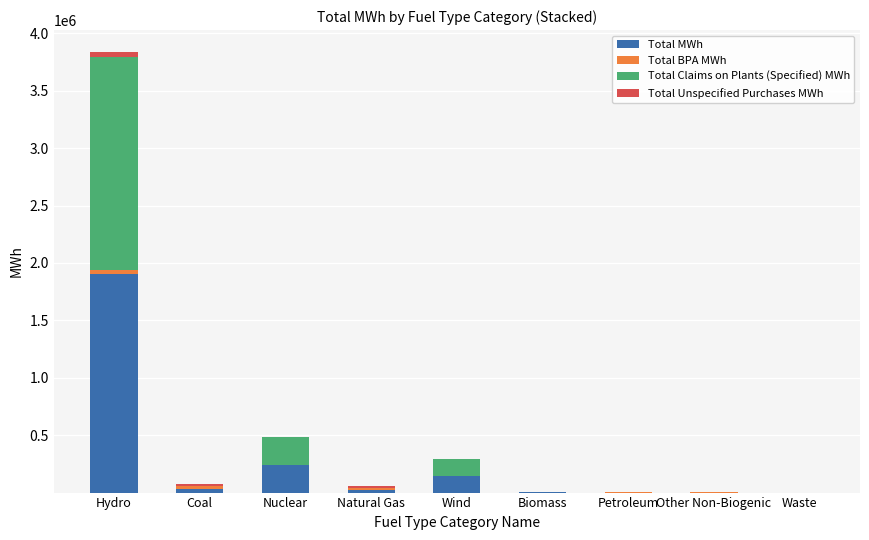

True or false: Total MWh has a value of 240691 at Nuclear.

True